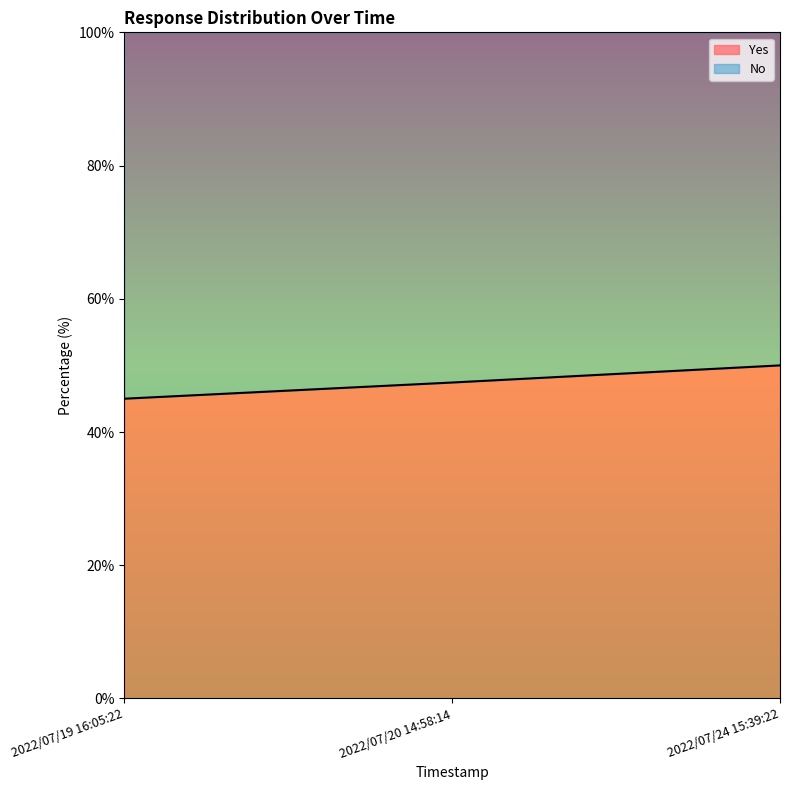

Rank the categories by value from highest to lowest.

2022/07/24 15:39:22, 2022/07/20 14:58:14, 2022/07/19 16:05:22